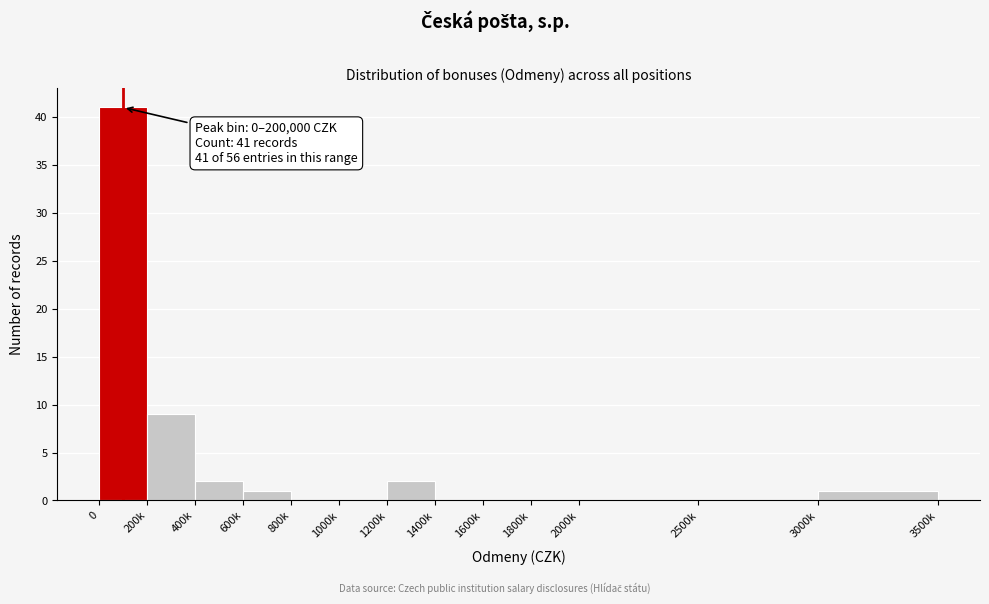

Reading left to right, transcribe all the data shown in this chart.

0=41	200k=9	400k=2	600k=1	800k=0	1000k=0	1200k=2	1400k=0	1600k=0	1800k=0	2000k=0	2500k=0	3000k=1